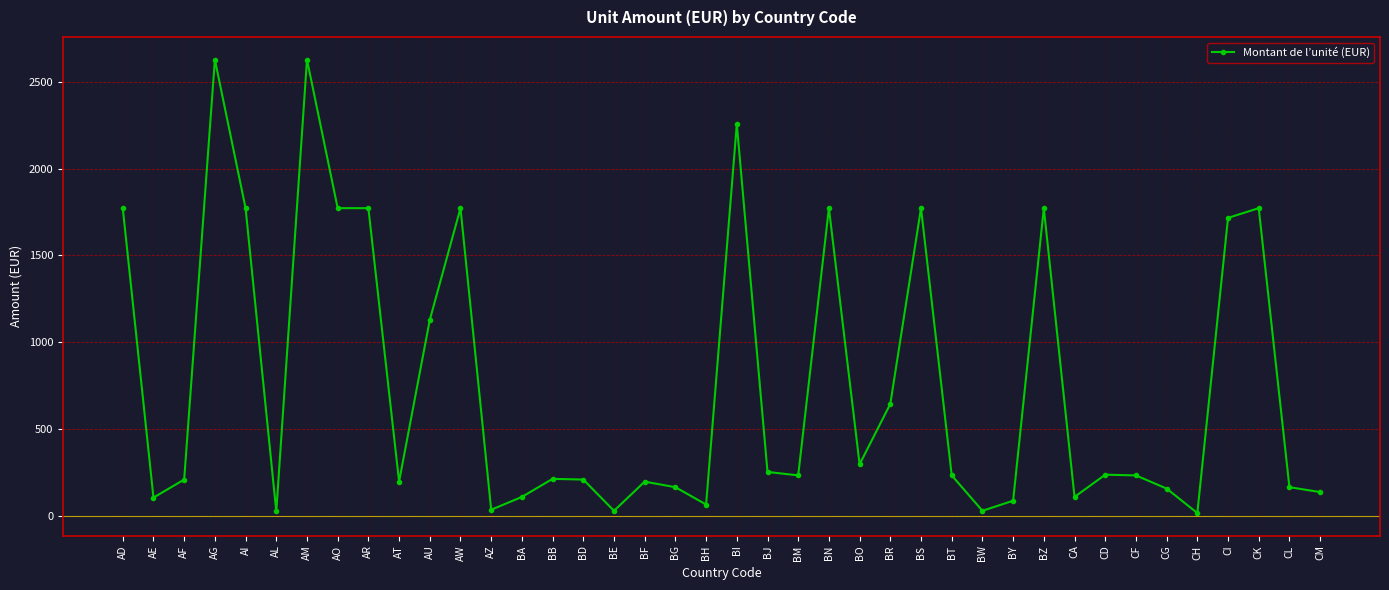

What is the label of the 24th point from the left?

BN